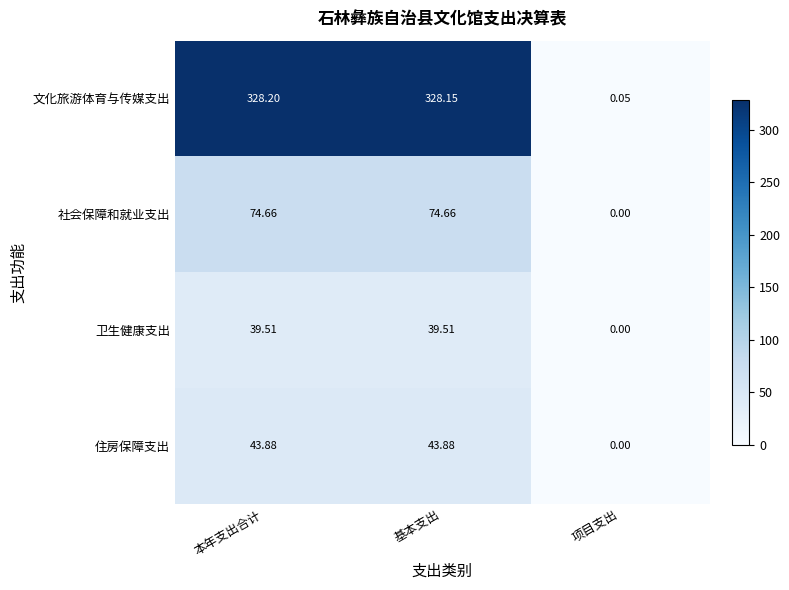

Where does the 文化旅游体育与传媒支出 series first go above 328?

本年支出合计